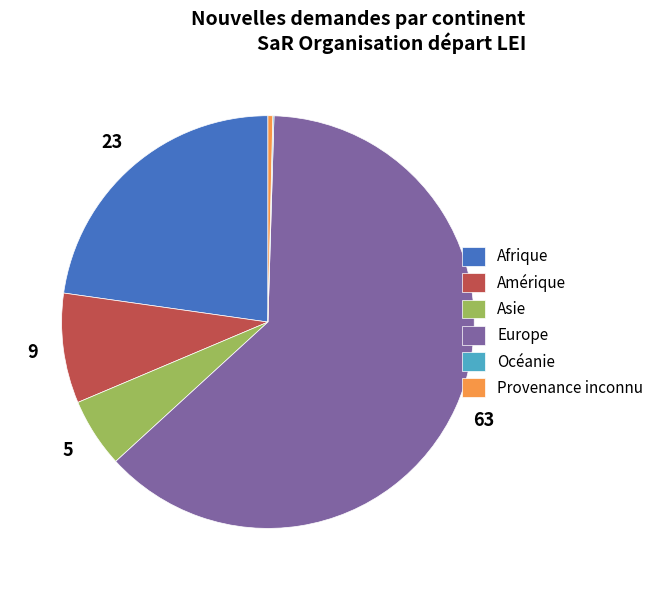

The Amérique slice represents 17% of the pie. True or false?

False